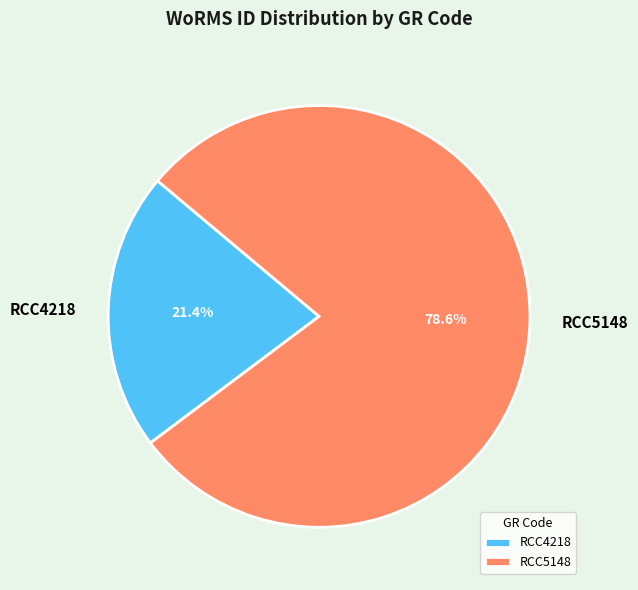

What percentage is the RCC4218 slice, to the nearest percent?

21%